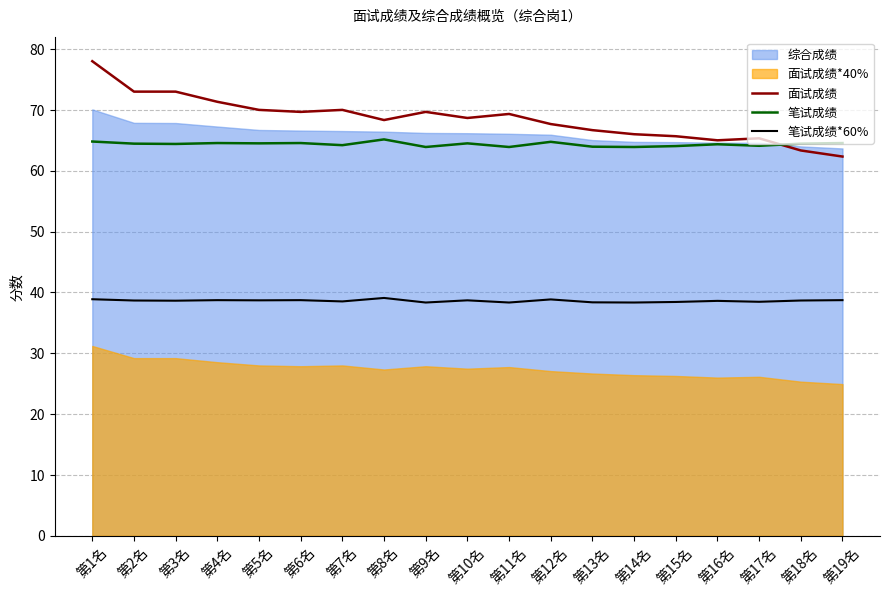

At how many categories does at least one series exceed 71?

4